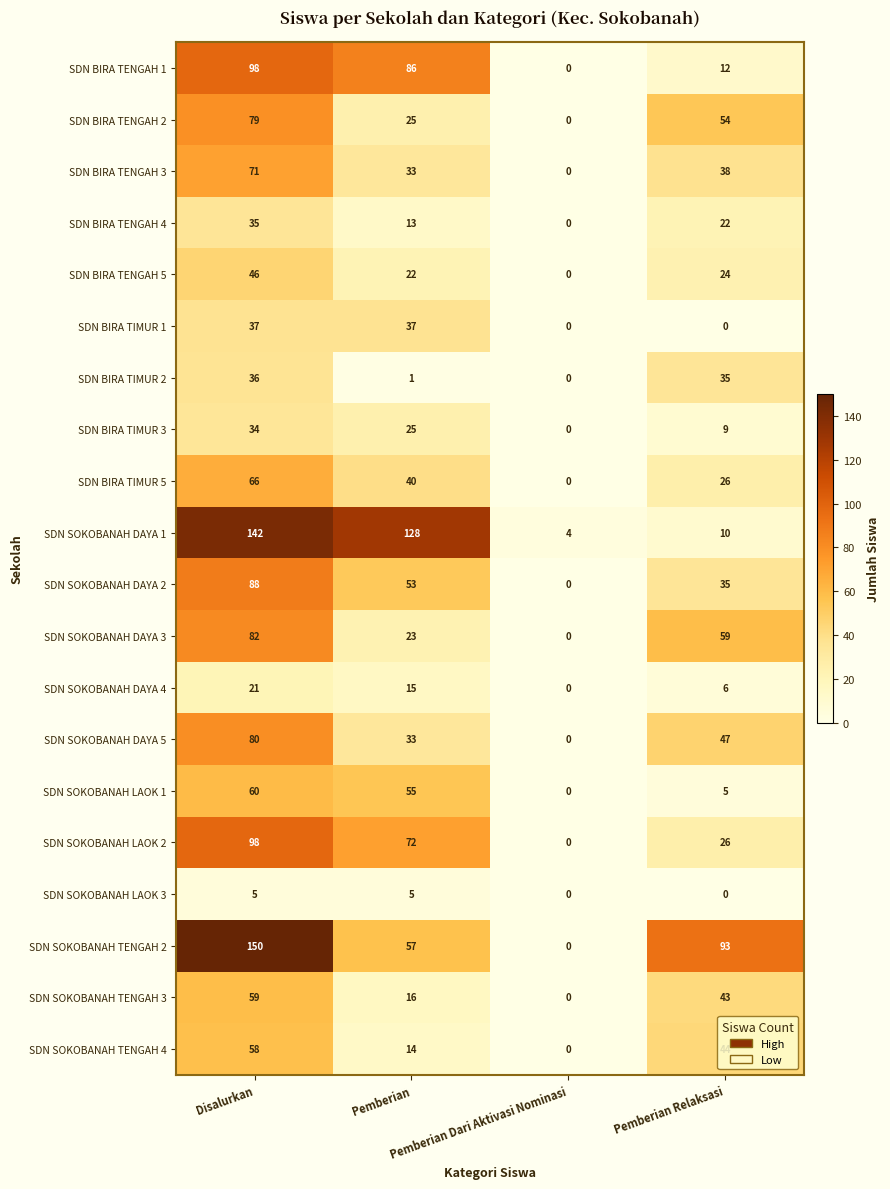

Which series has the widest spread of values?

SDN SOKOBANAH TENGAH 2